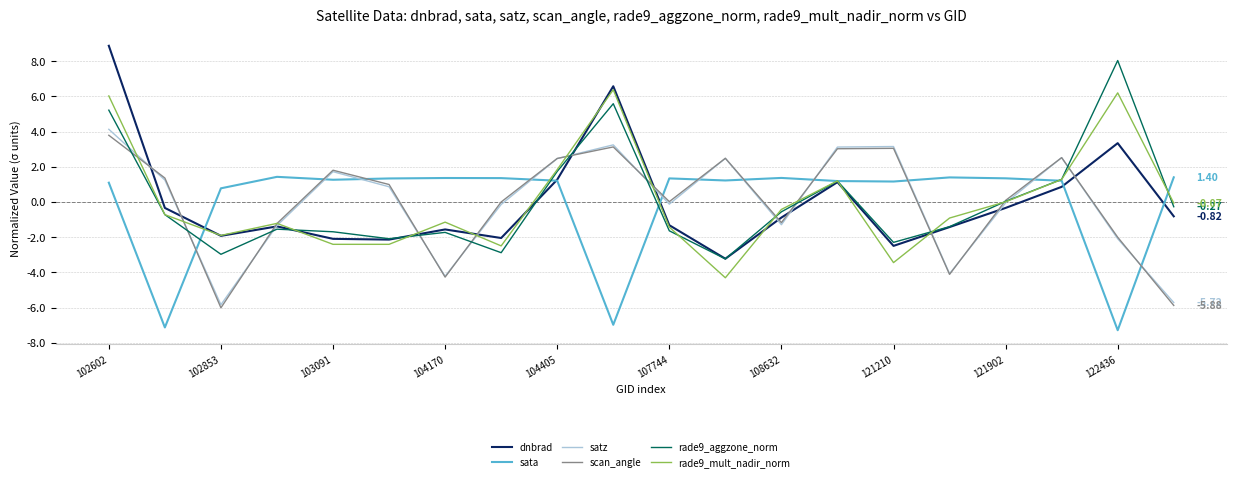

True or false: dnbrad has more than 2 interior local peaks.

True